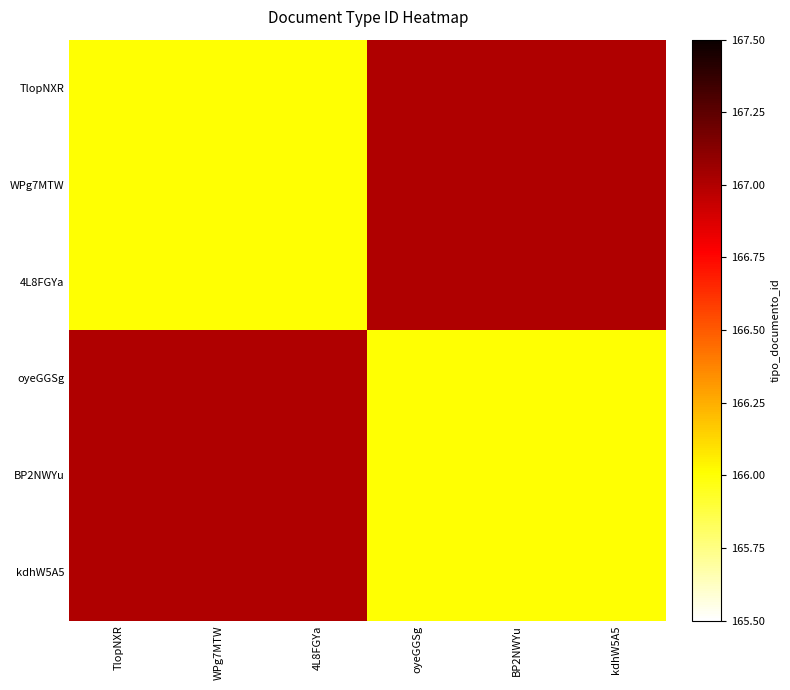

What is the spread (max minus min) of values at kdhW5A5?

1